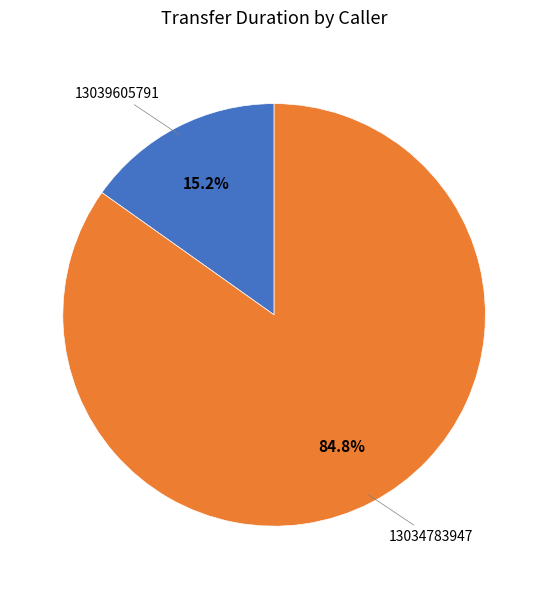

Is there a majority slice in this chart?

Yes